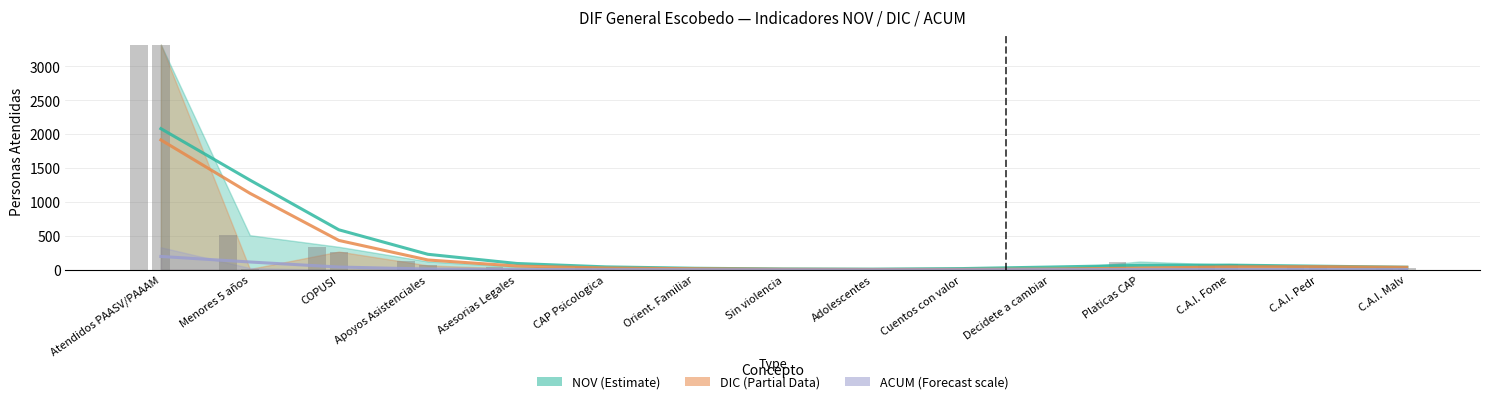

True or false: DIC (bar) has a value of 0.5 at Decidete a cambiar.

False